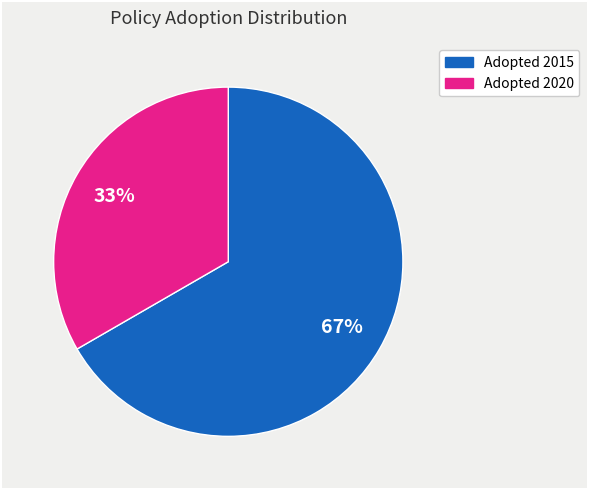

To the nearest percent, what is the average slice percentage?

50%